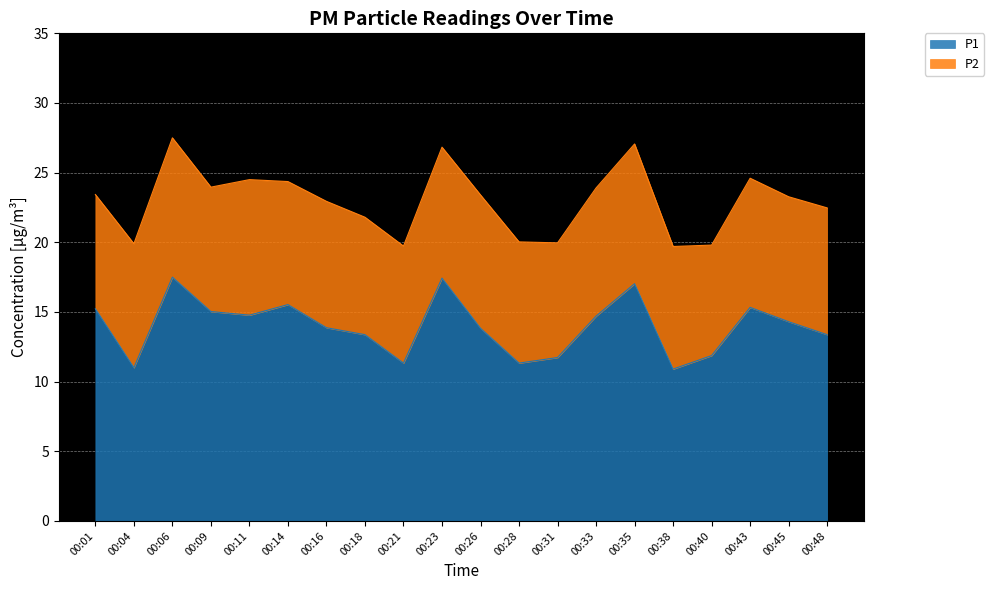

List the labels in order of value, smallest first.

00:38, 00:04, 00:21, 00:28, 00:31, 00:40, 00:18, 00:48, 00:26, 00:16, 00:45, 00:33, 00:11, 00:09, 00:01, 00:43, 00:14, 00:35, 00:23, 00:06